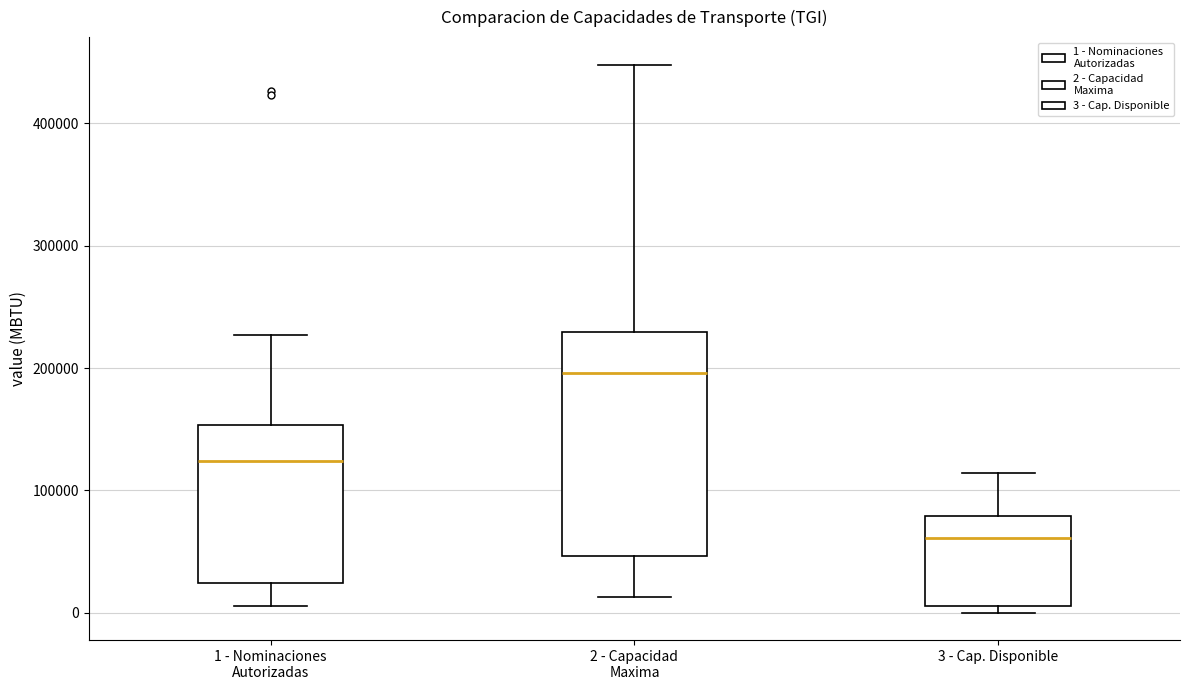

Reading left to right, read every box against the y-axis: the position of its median line, the range the box covers, and the ends of its whiskers. The values are not printed on the chart, so give them approximately, as read against the axis.

1 - Nominaciones Autorizadas: median 120000, box 20000 to 150000, whiskers 10000 to 230000
2 - Capacidad Maxima: median 200000, box 50000 to 230000, whiskers 10000 to 450000
3 - Cap. Disponible: median 60000, box 10000 to 80000, whiskers 0 to 110000